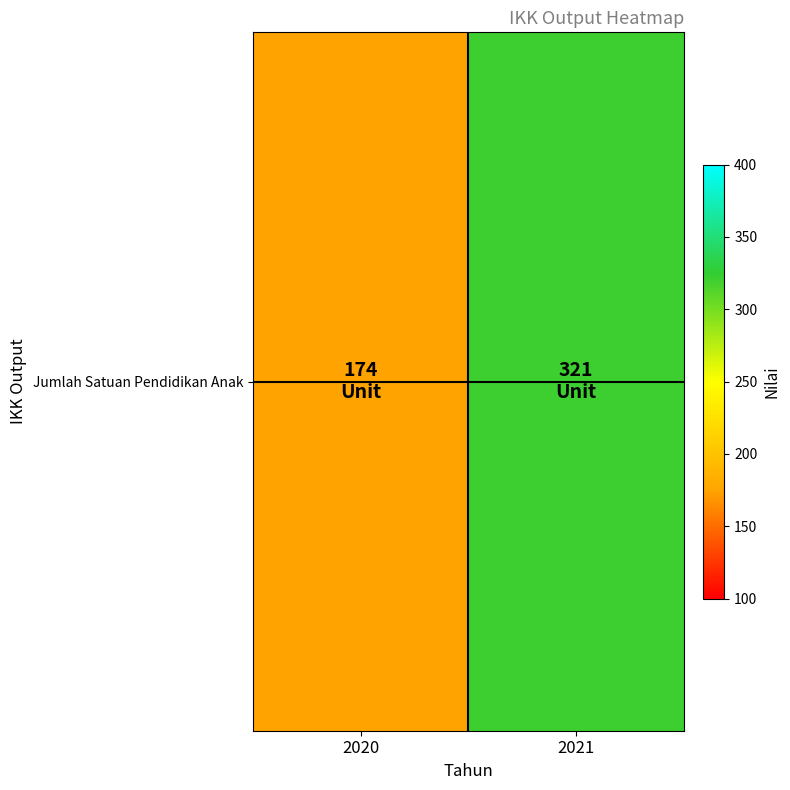

What is the ratio of the value at 2020 to the value at 2021?

0.5